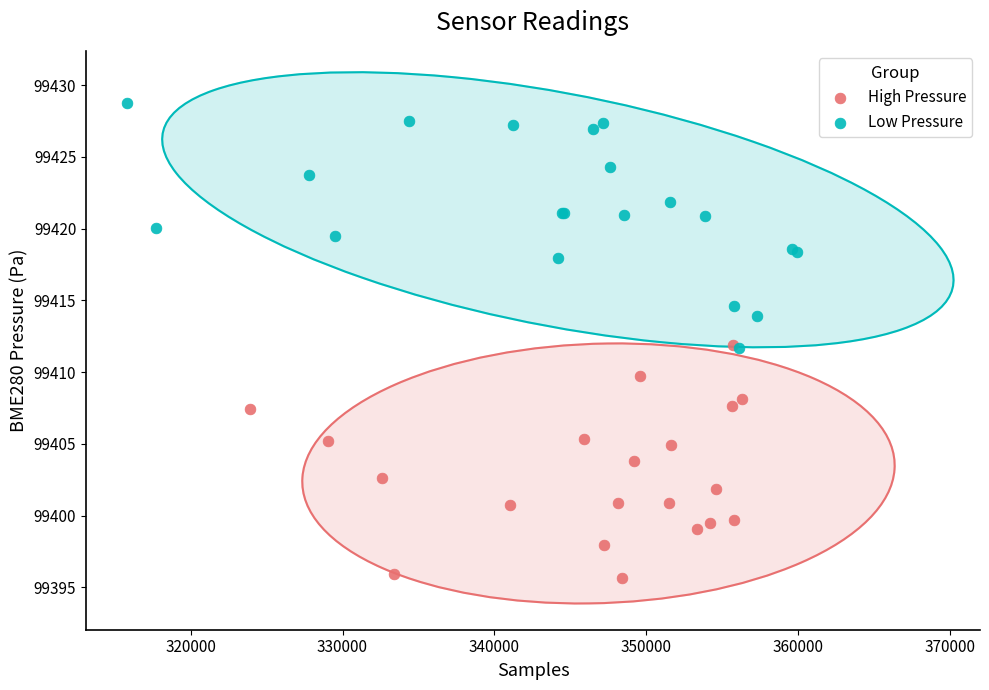

What are all the series names shown in the legend?

High Pressure, Low Pressure